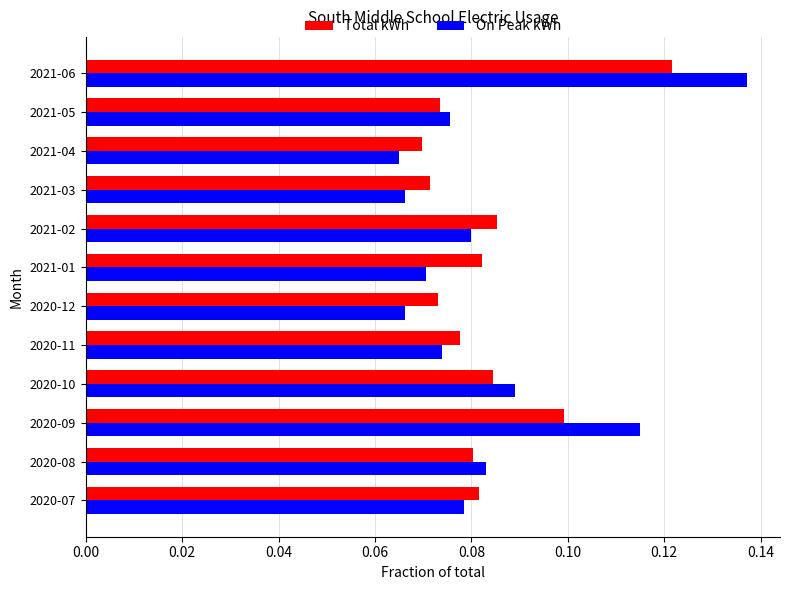

Which series has the largest range (max minus min)?

On Peak kWh